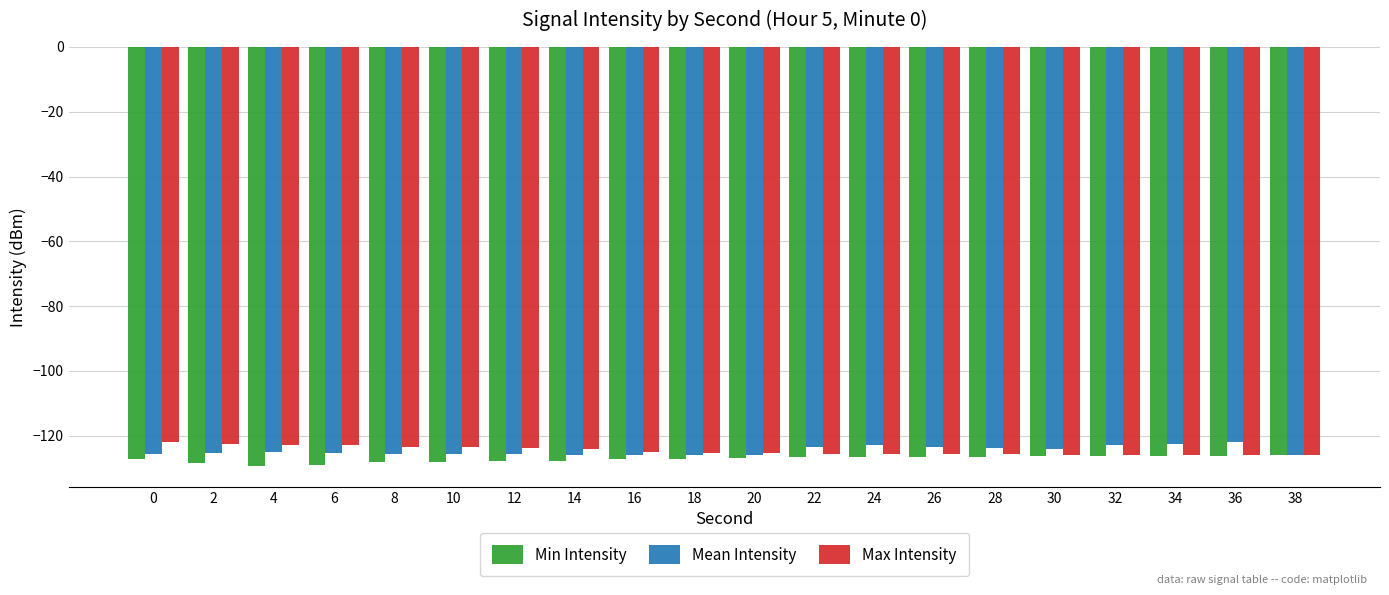

What is the sum of all Mean Intensity values?

-2493.0